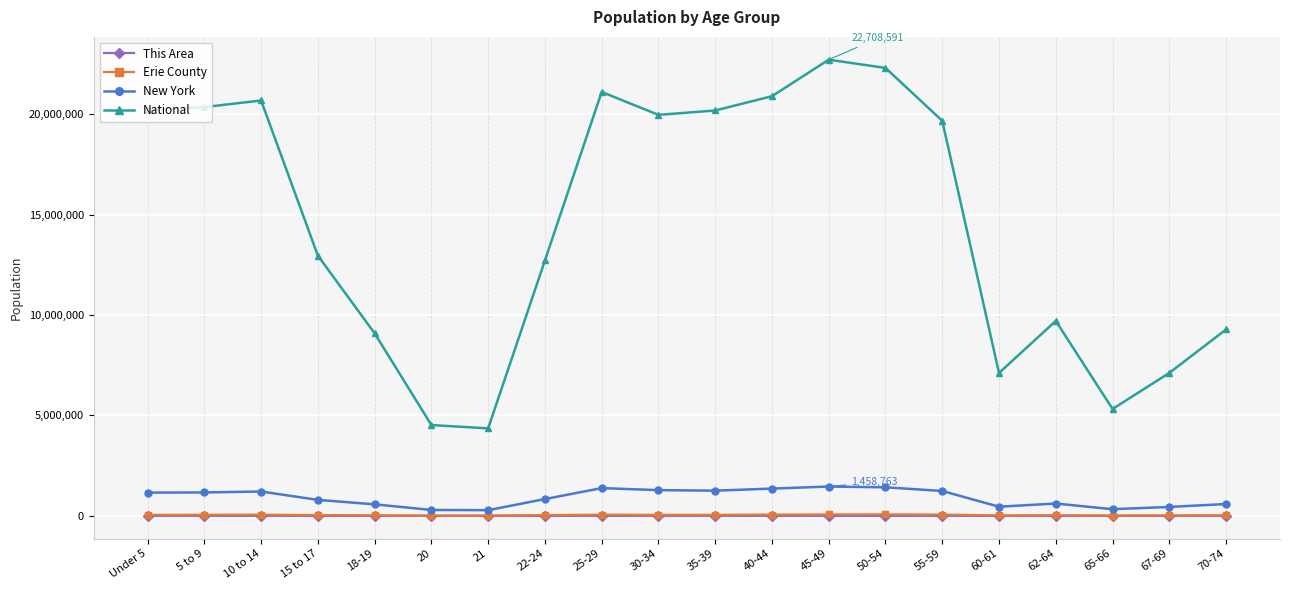

What is the label of the 6th point from the left?

20